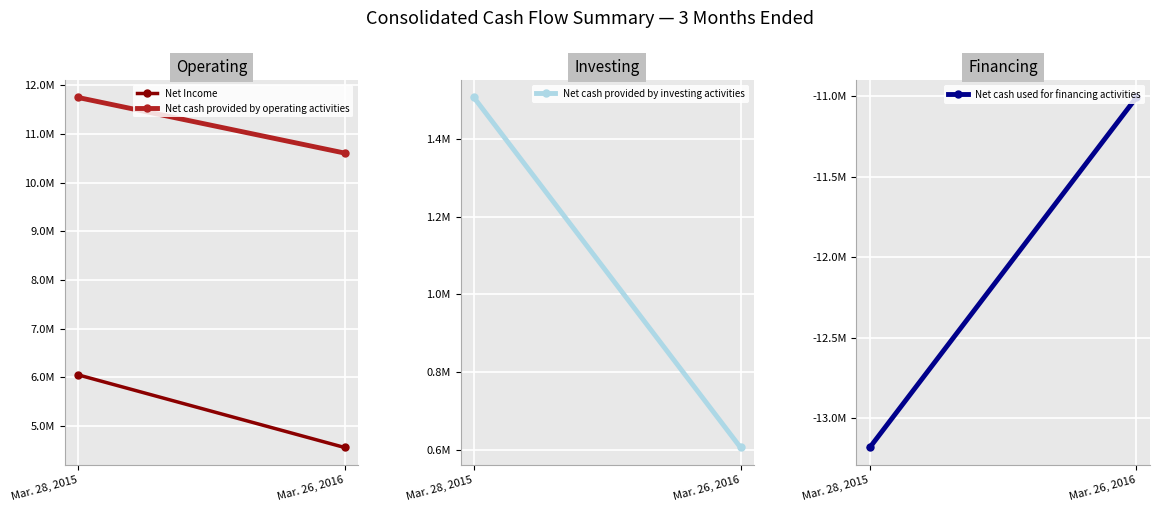

How many categories are shown in the chart?

2